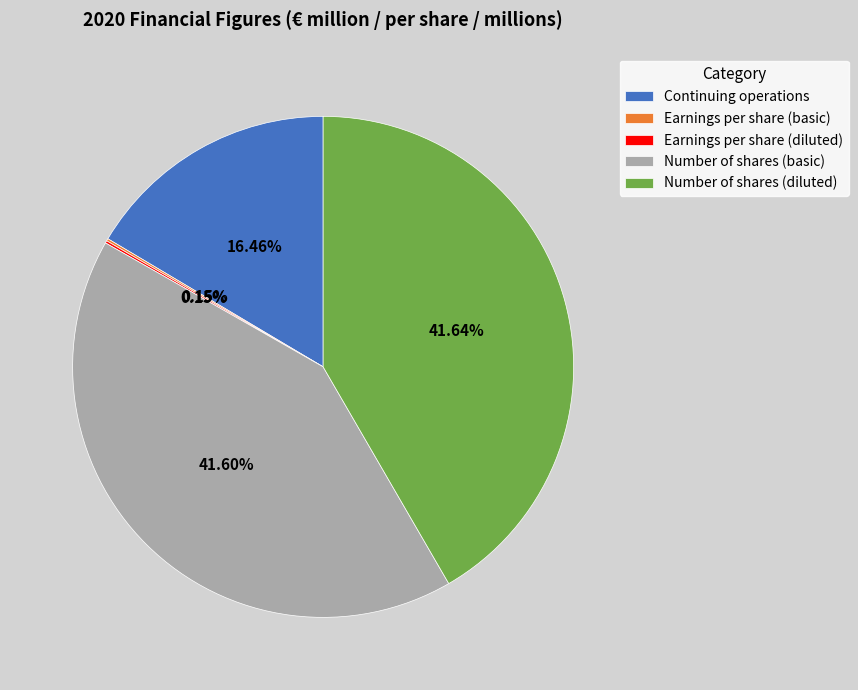

To the nearest percent, what portion does Number of shares (diluted) represent?

42%